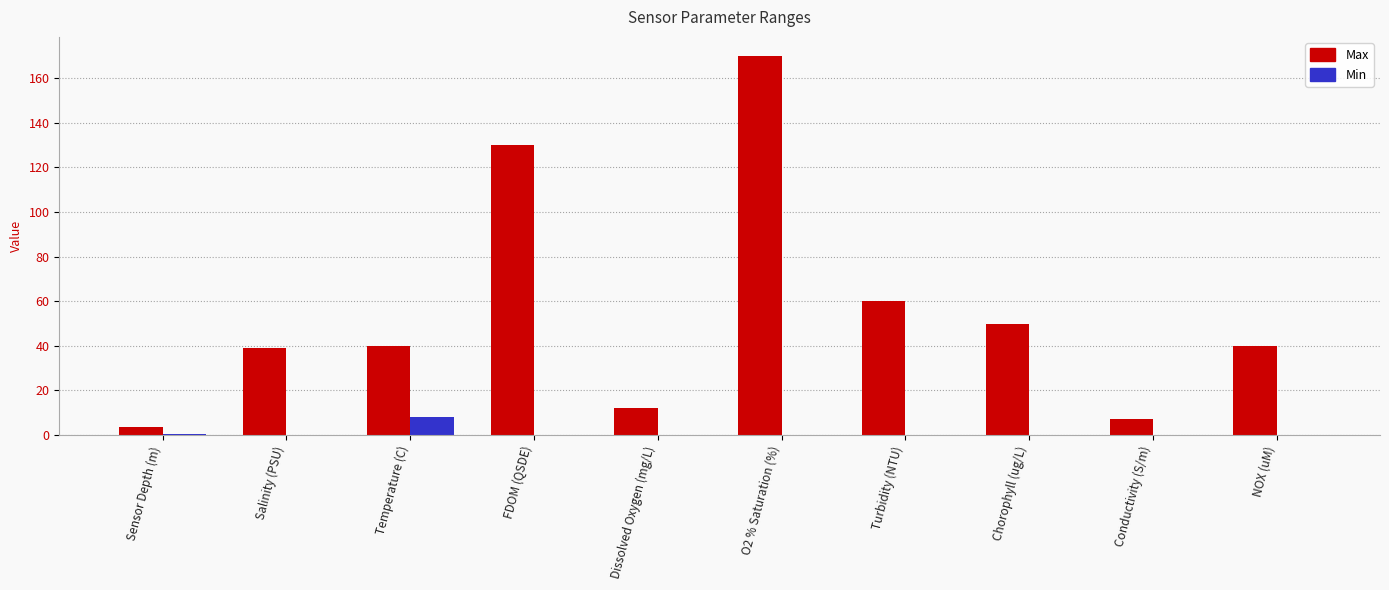

Are the bars horizontal?

No